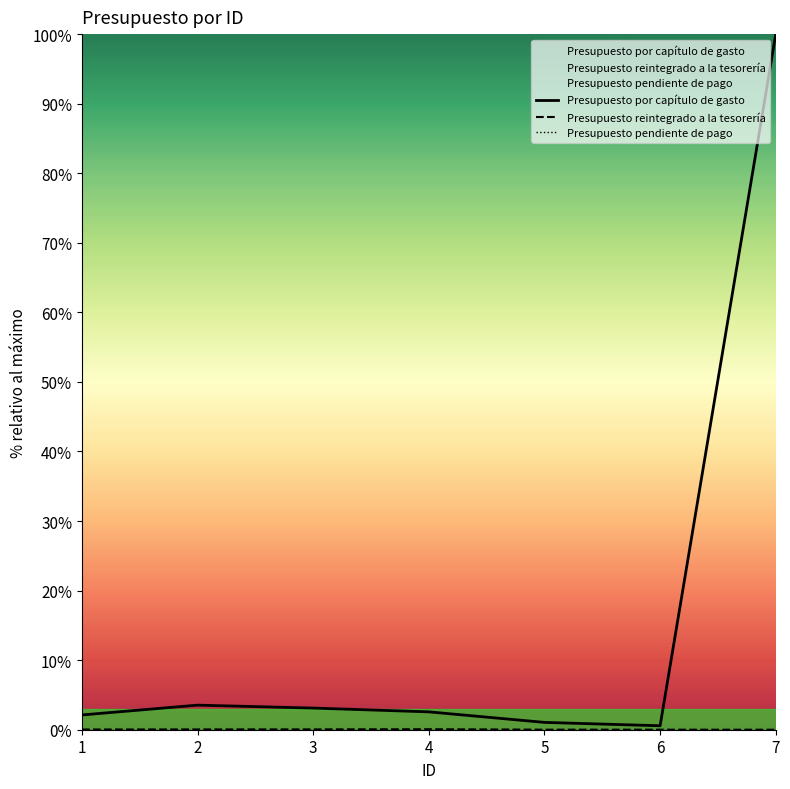

The Presupuesto por capítulo de gasto series shows 2.1 at 1. True or false?

True